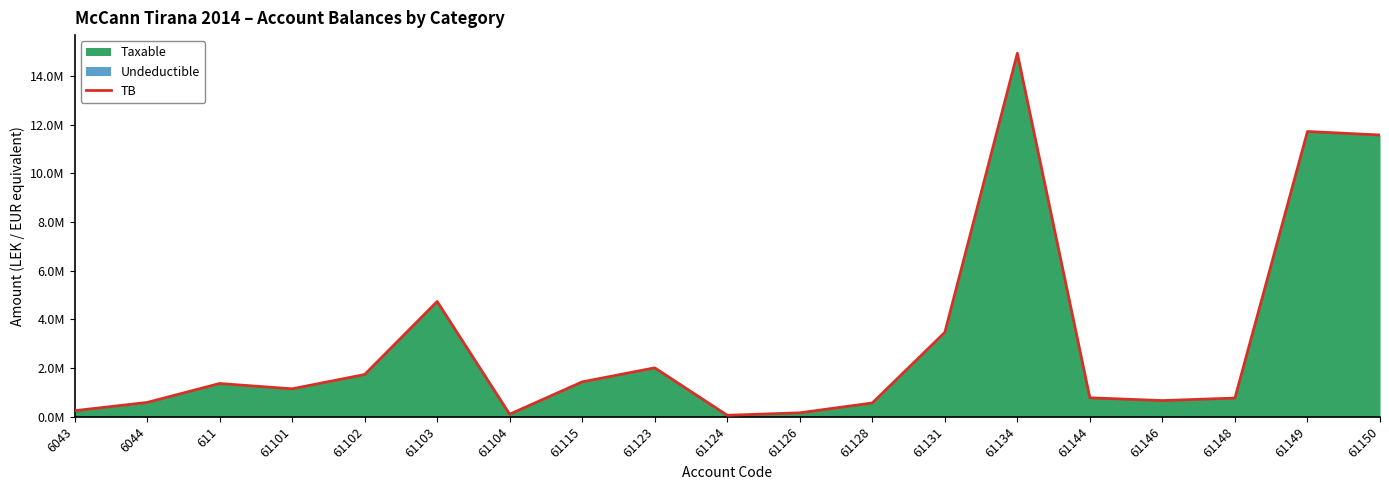

Which has a higher value, 61128 or 61115?

61115